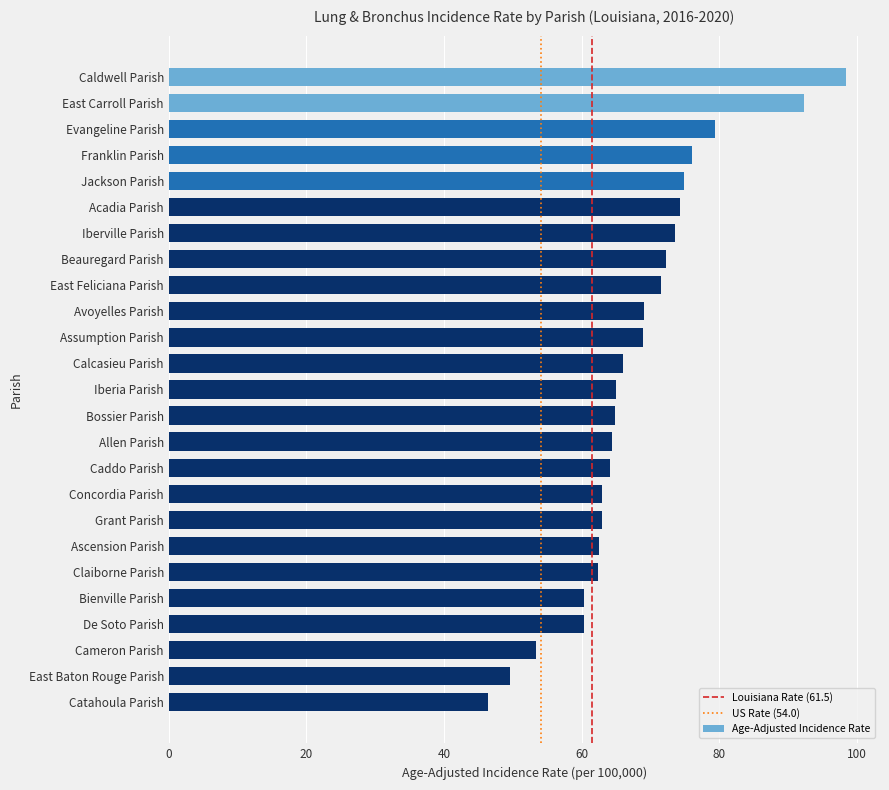

What is the smallest value displayed?

46.4